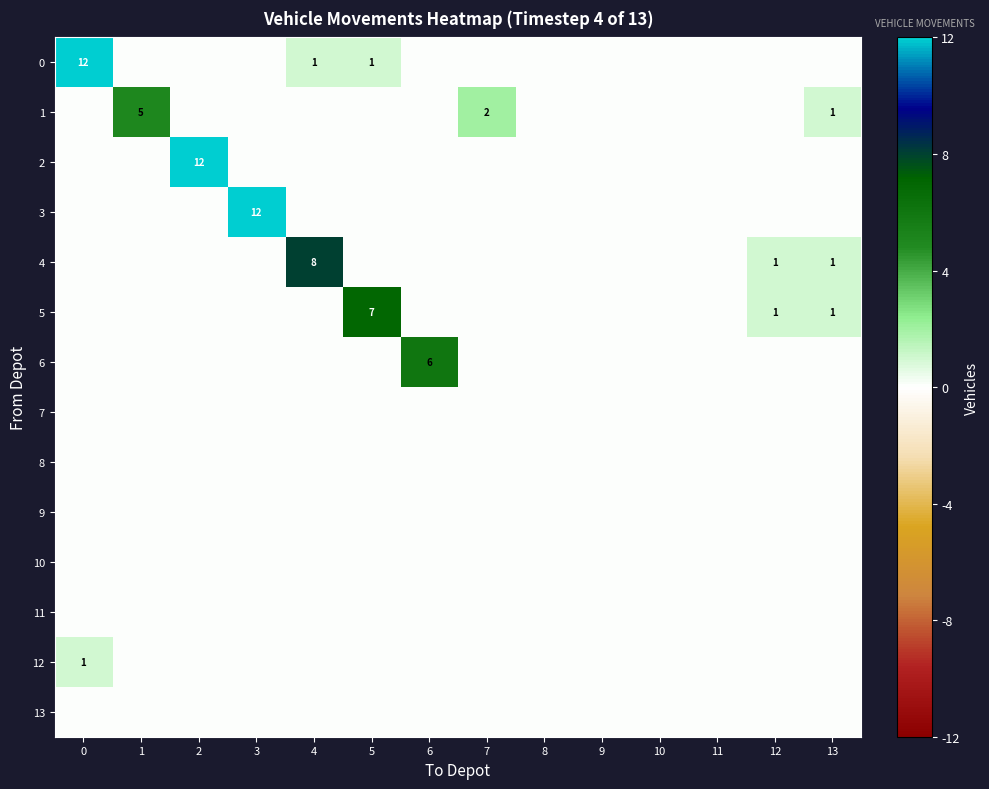

How many values in the 12 series exceed 0?

1